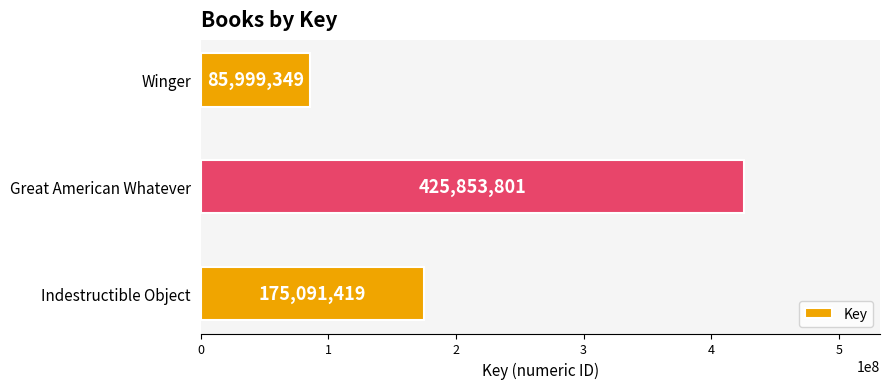

Rank the categories by value from lowest to highest.

Winger, Indestructible Object, Great American Whatever